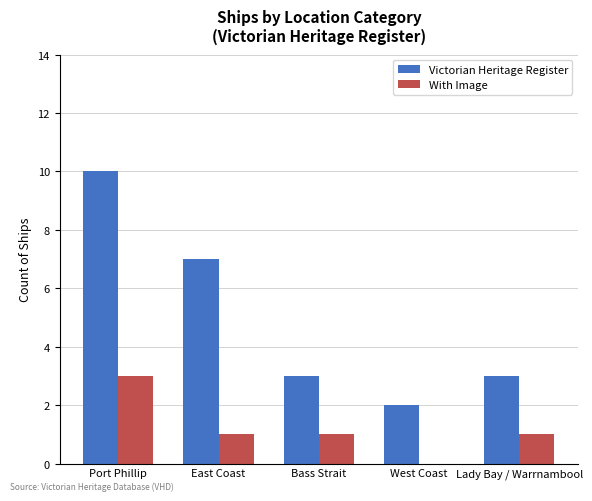

The value of With Image at East Coast is 1. True or false?

True